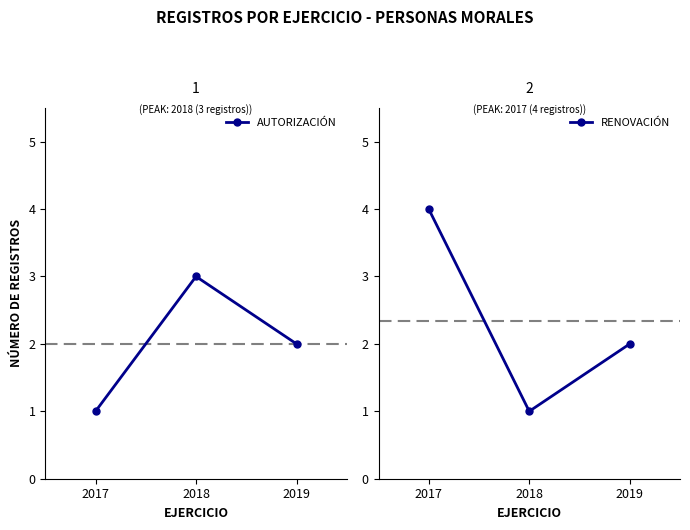

Where does the AUTORIZACIÓN series first go above 2?

2018